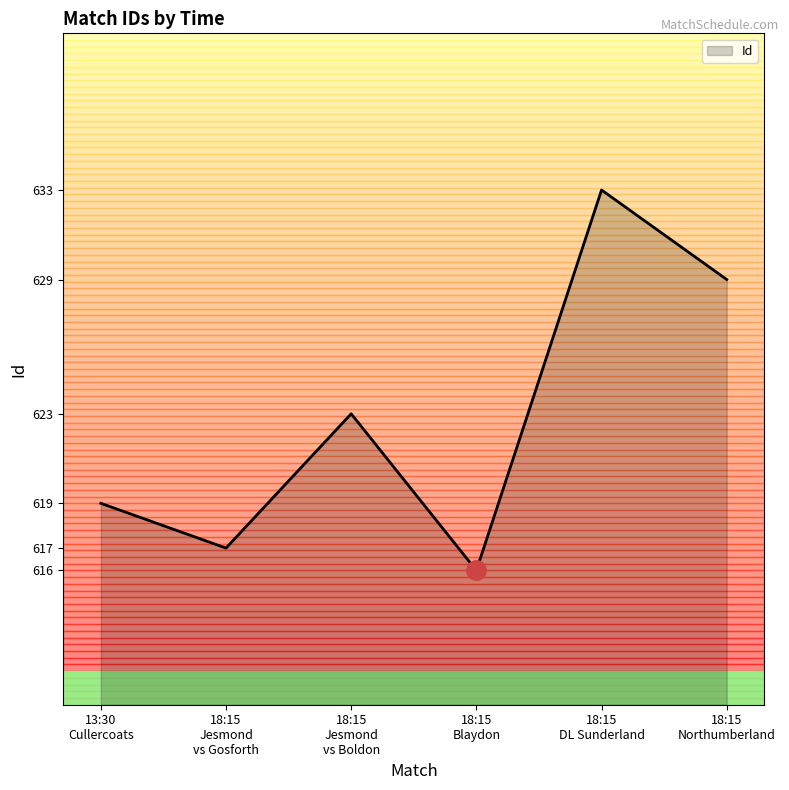

At which category does the chart reach its minimum across all series?

18:15
Blaydon